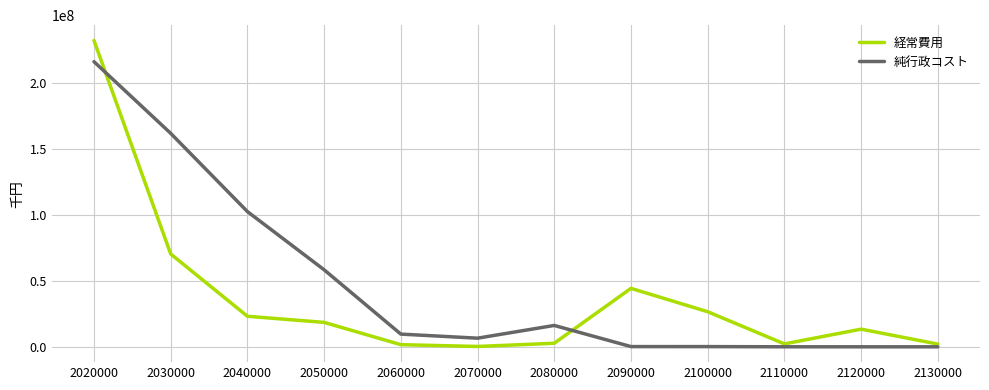

True or false: 純行政コスト and 経常費用 intersect in this chart.

True